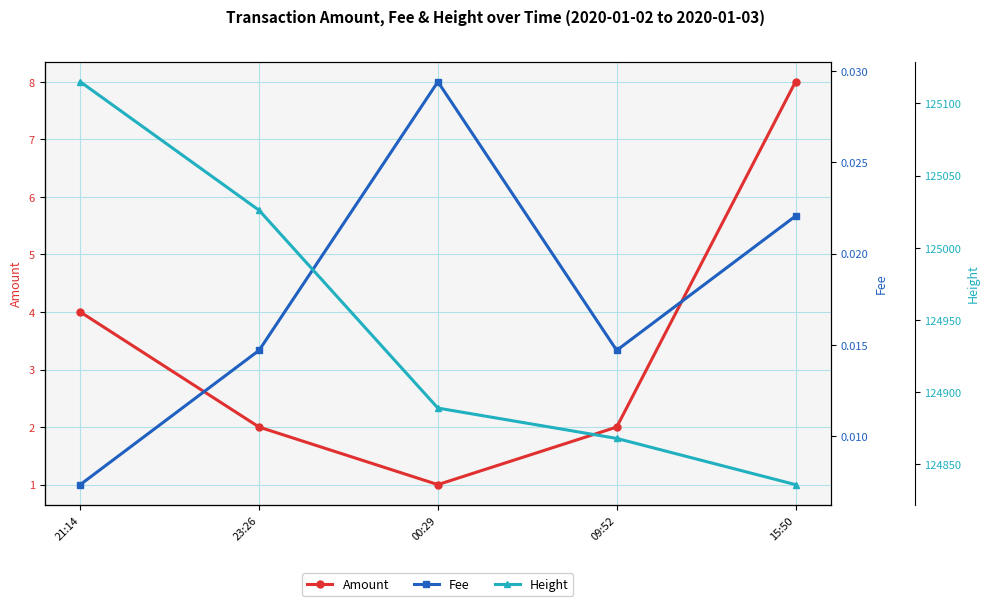

What is the maximum value shown in the chart?

125115.0